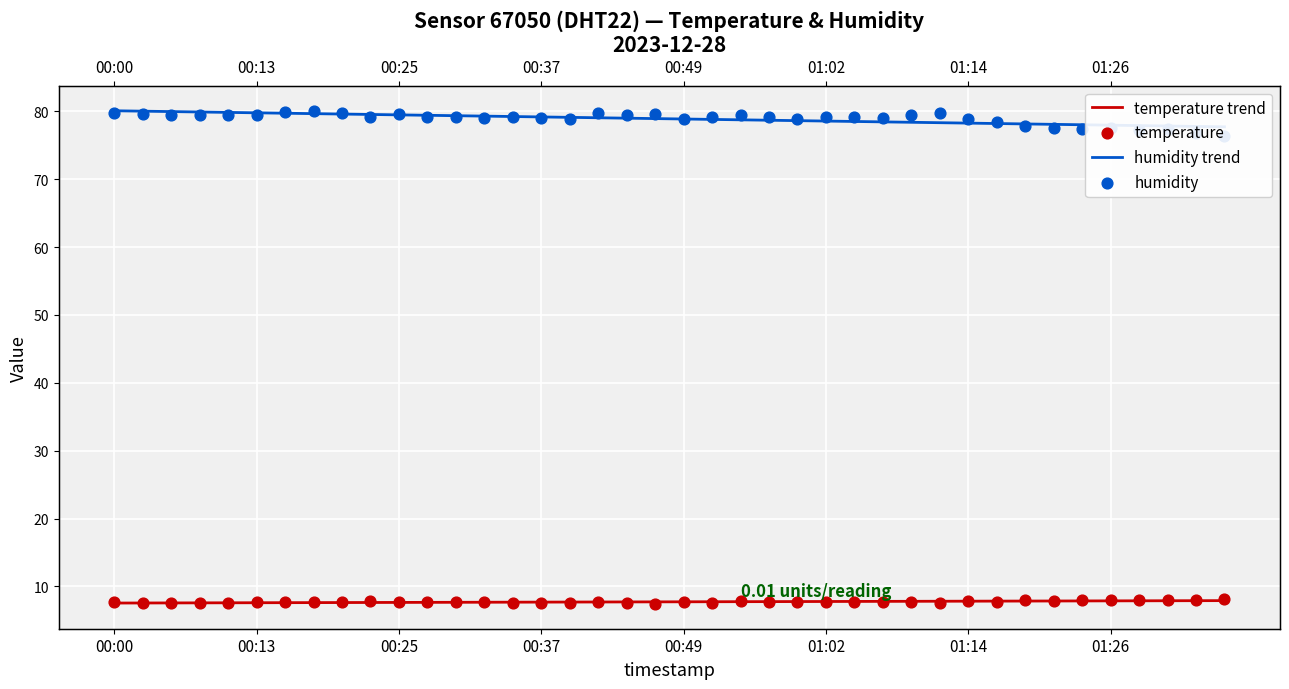

Which series has the largest total across all categories?

humidity